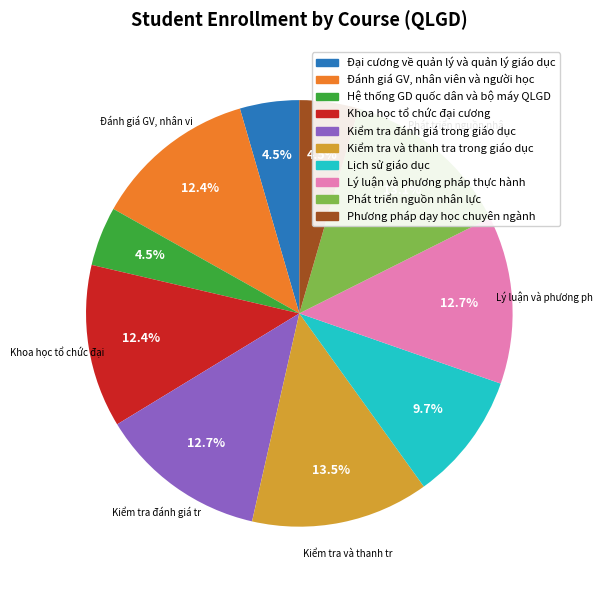

Is the sum of Lý luận và phương pháp thực hành and Hệ thống GD quốc dân và bộ máy QLGD greater than half?

No